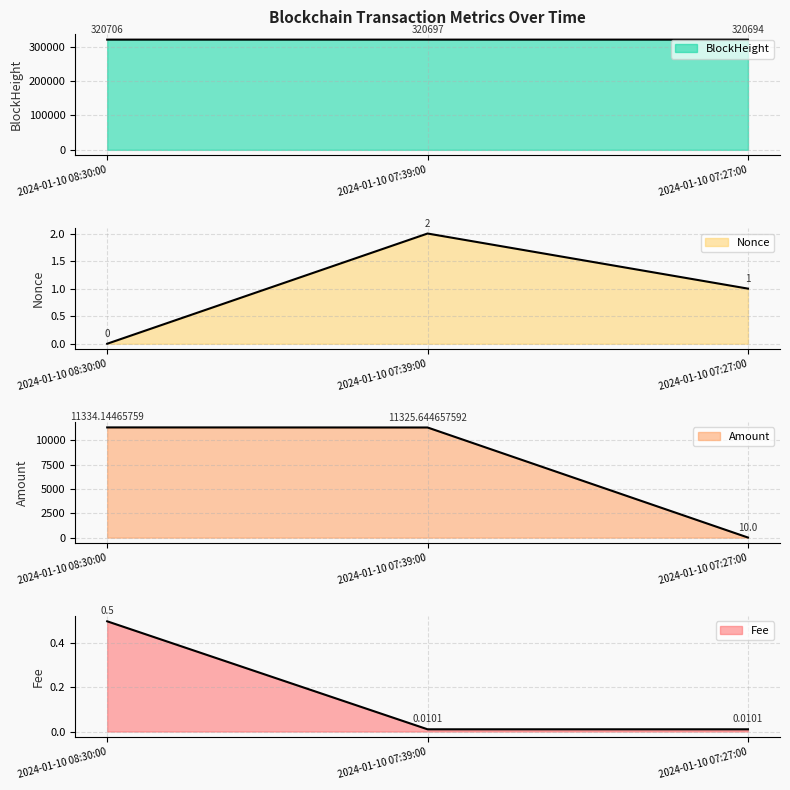

How many lines are shown in the chart?

4